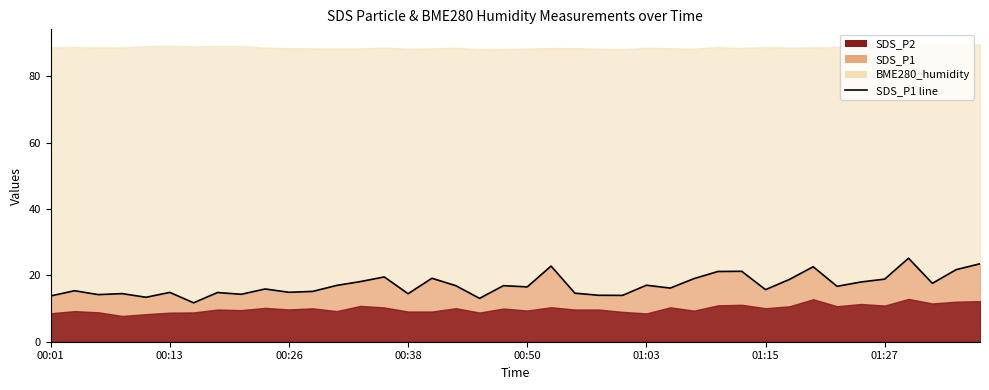

Reading right to left, list all the values displayed in this chart.

23.5	21.7	17.6	25.2	18.9	18.0	16.7	22.6	18.8	15.7	21.2	21.2	19.0	16.2	17.0	14.0	14.0	14.6	22.8	16.5	16.9	13.1	16.9	19.1	14.5	19.5	18.1	17.0	15.2	14.9	15.9	14.3	14.8	11.7	14.9	13.4	14.5	14.2	15.4	13.8